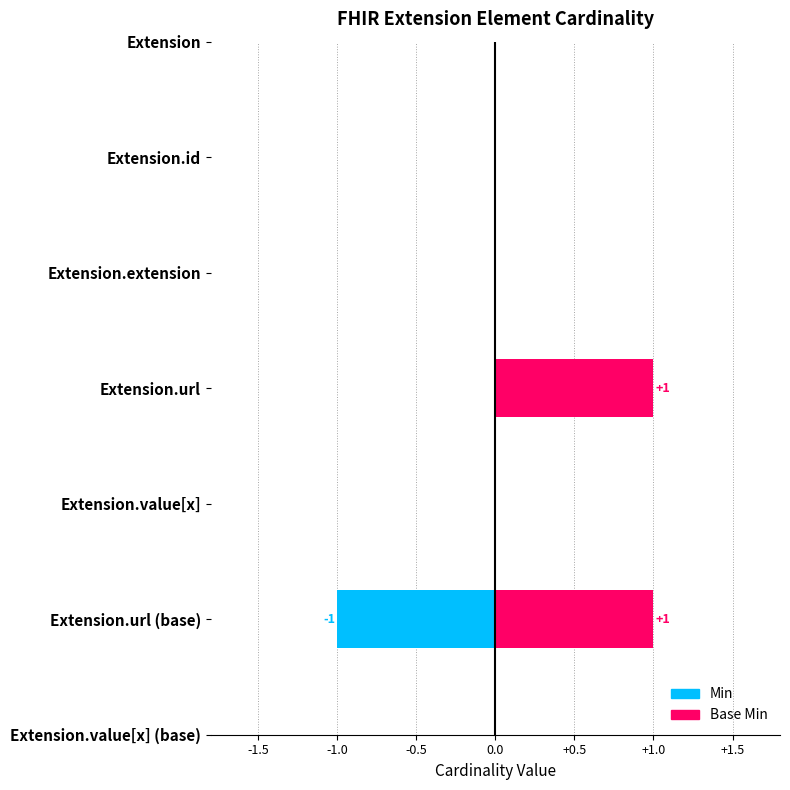

What is the label of the 6th bar from the left?

Extension.url (base)